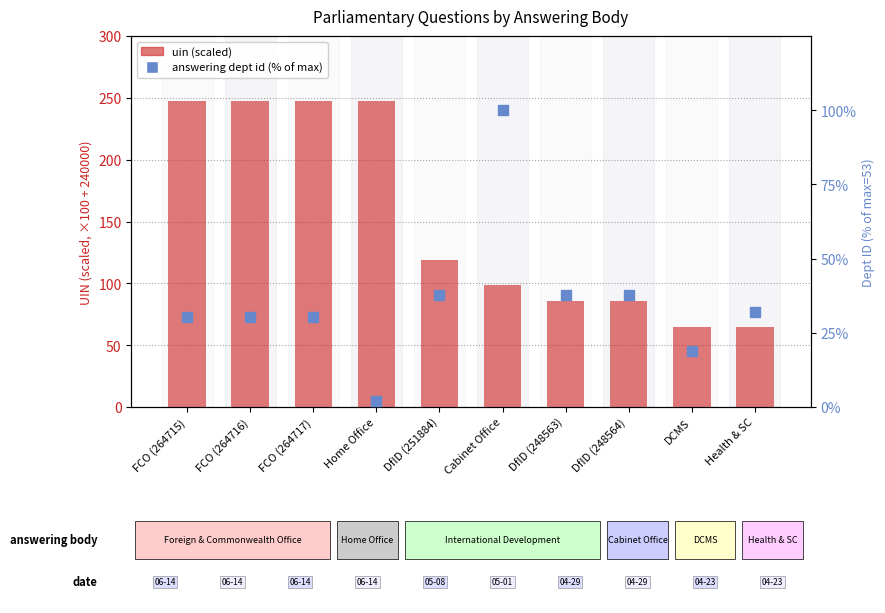

At which category is the sum across all series the highest?

FCO (264717)